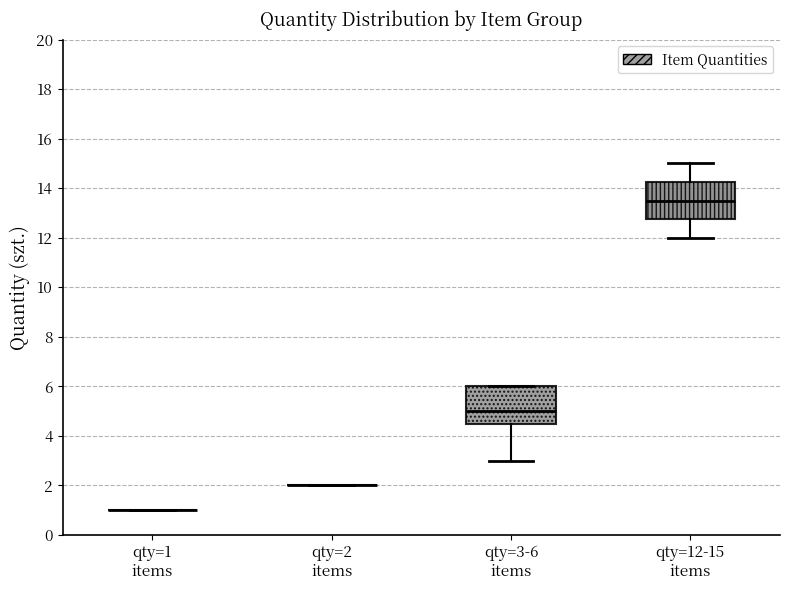

Reading left to right, read every box against the y-axis: the position of its median line, the range the box covers, and the ends of its whiskers. The values are not printed on the chart, so give them approximately, as read against the axis.

qty=1 items: box collapsed to a line at 1.0, whiskers 1.0 to 1.0
qty=2 items: box collapsed to a line at 2.0, whiskers 2.0 to 2.0
qty=3-6 items: median 5.0, box 4.6 to 6.0, whiskers 3.0 to 6.0
qty=12-15 items: median 13.6, box 12.8 to 14.2, whiskers 12.0 to 15.0